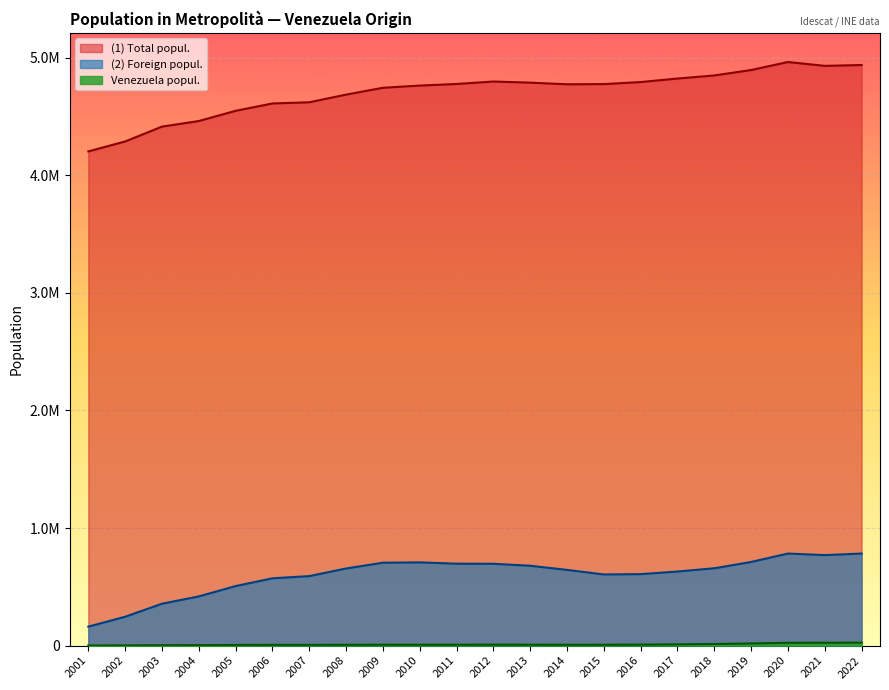

What is the approximate value of (2) Foreign popul. at 2007, to the nearest 10?

591240